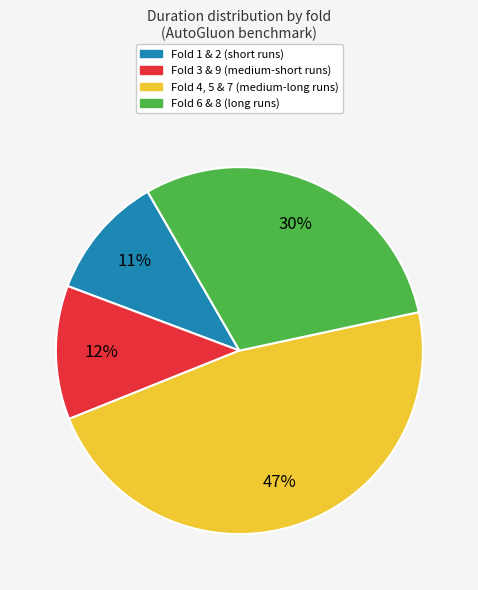

Is there a majority slice in this chart?

No